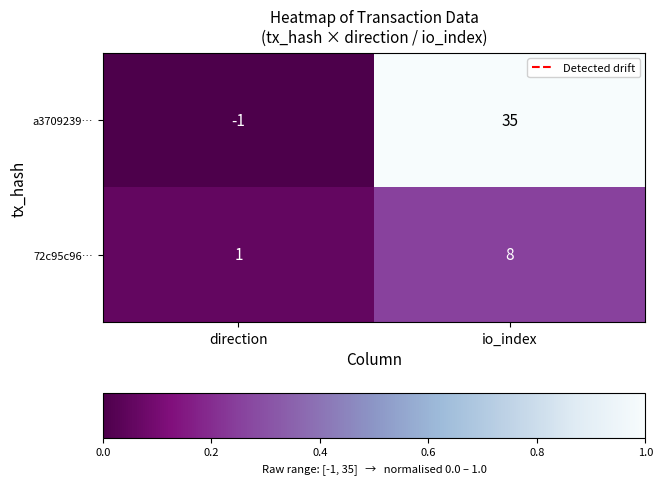

The value of a3709239… at io_index is 61. True or false?

False